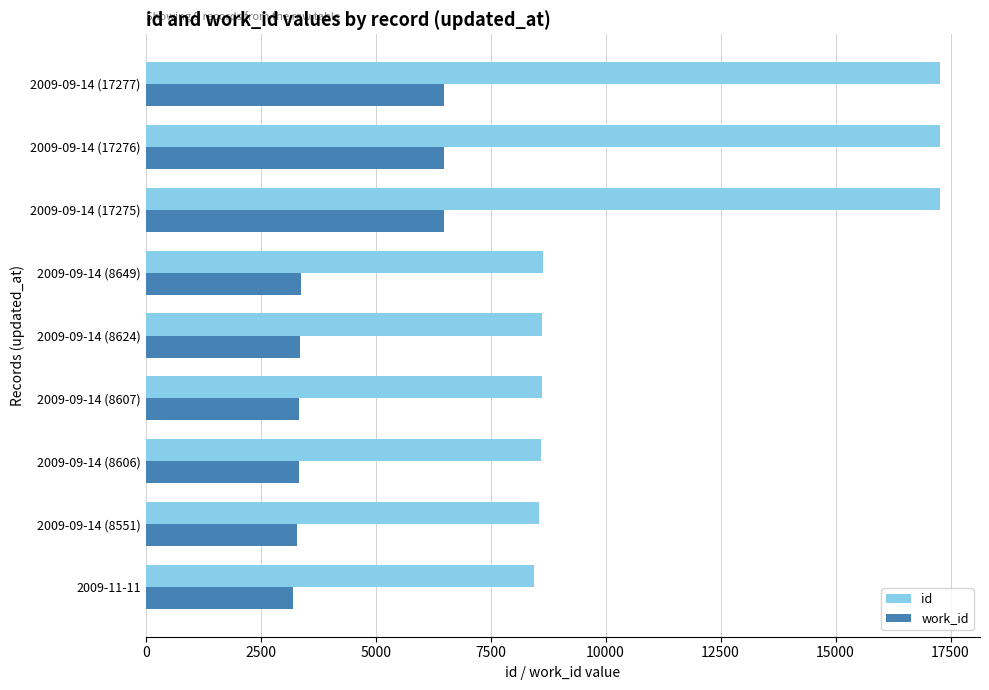

The value of work_id at 2009-11-11 is 3212. True or false?

True